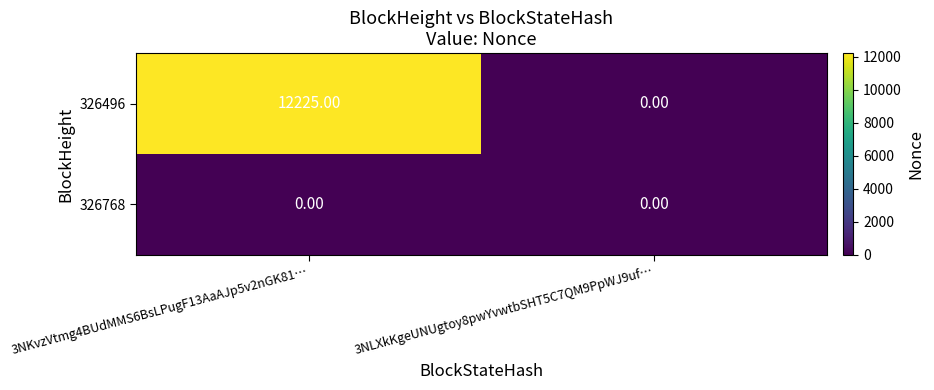

Rank the series by their average value, from lowest to highest.

326768, 326496